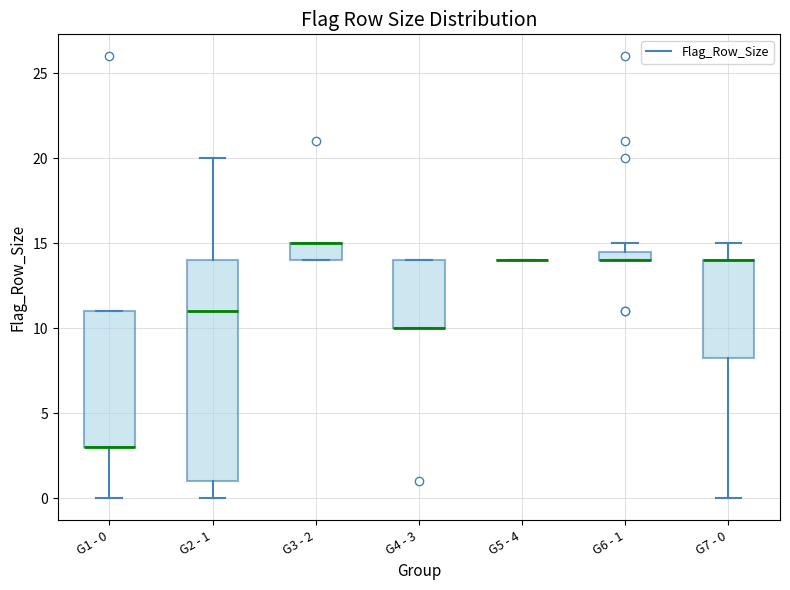

Comparing the boxes themselves (not the whiskers), which one is the tallest?

G2 - 1